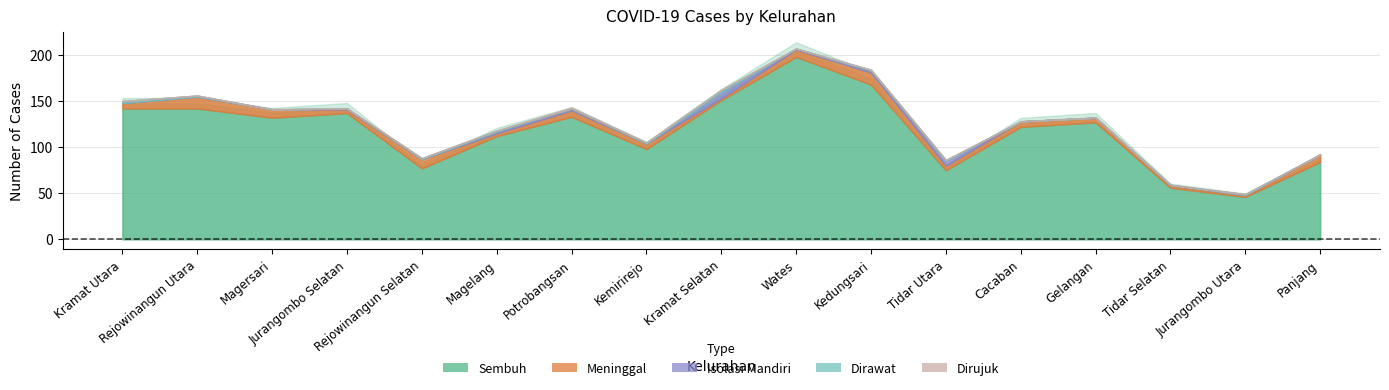

At which category is the sum across all series the highest?

Wates